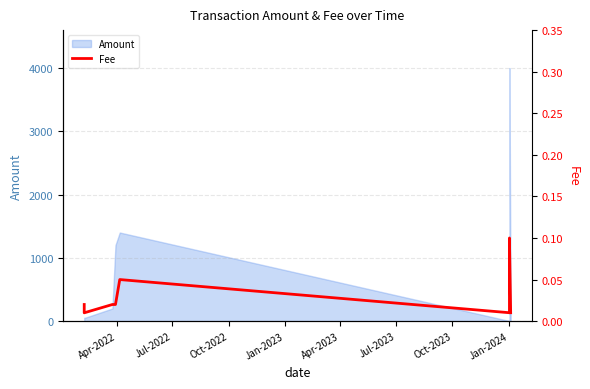

What position from the left is Apr-2023?

5